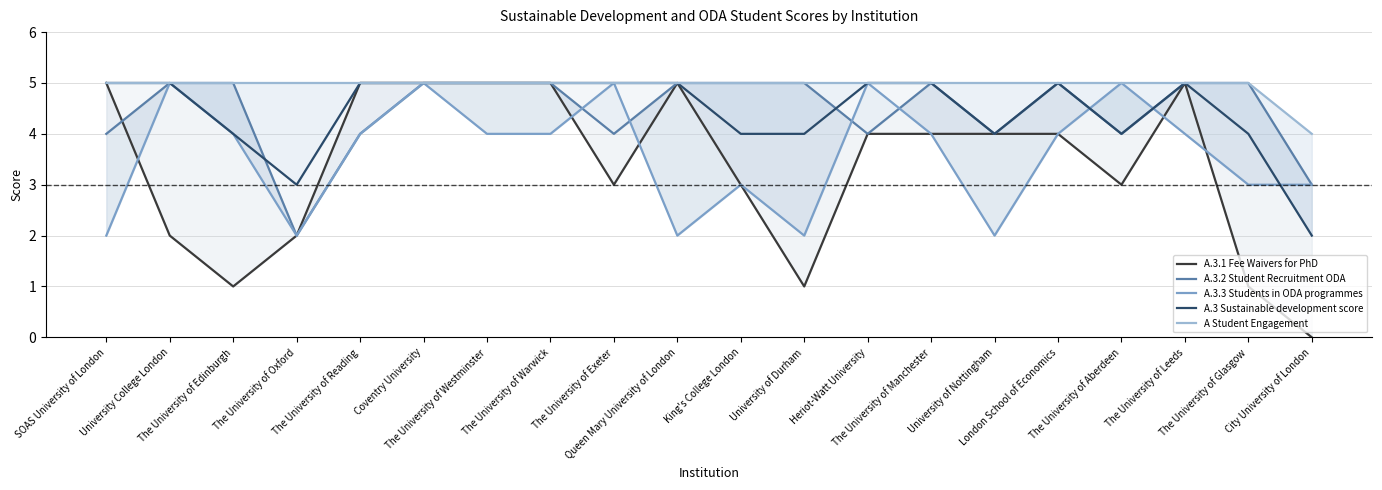

At which label is A Student Engagement closest to 4?

City University of London